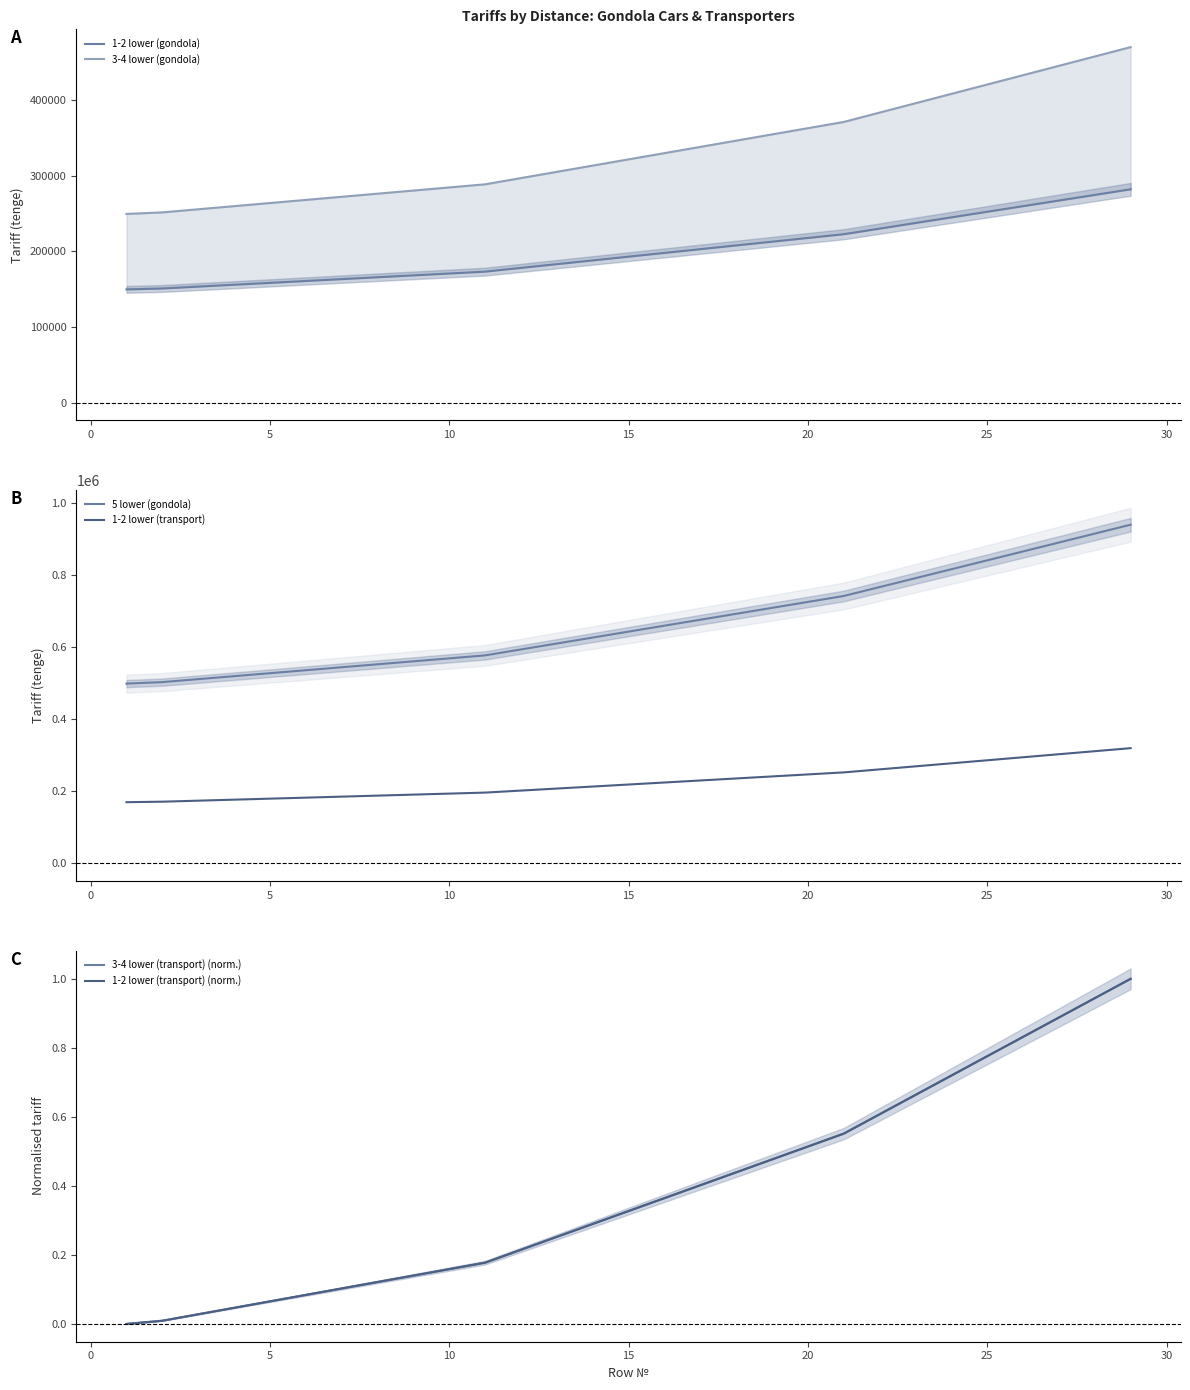

Reading left to right, extract all data points from this chart.

1-2 lower (gondola): 149737.5	150975.0	153450.0	155925.0	158400.0	160875.0	163350.0	165825.0	168300.0	170775.0	173250.0	178200.0	183150.0	188100.0	193050.0	198000.0	202950.0	207900.0	212850.0	217800.0	222750.0	230175.0	237600.0	245025.0	252450.0	259875.0	267300.0	274725.0	282150.0
3-4 lower (gondola): 249562.5	251625.0	255750.0	259875.0	264000.0	268125.0	272250.0	276375.0	280500.0	284625.0	288750.0	297000.0	305250.0	313500.0	321750.0	330000.0	338250.0	346500.0	354750.0	363000.0	371250.0	383625.0	396000.0	408375.0	420750.0	433125.0	445500.0	457875.0	470250.0
5 lower (gondola): 499125.0	503250.0	511500.0	519750.0	528000.0	536250.0	544500.0	552750.0	561000.0	569250.0	577500.0	594000.0	610500.0	627000.0	643500.0	660000.0	676500.0	693000.0	709500.0	726000.0	742500.0	767250.0	792000.0	816750.0	841500.0	866250.0	891000.0	915750.0	940500.0
1-2 lower (transport): 169702.5	171105.0	173910.0	176715.0	179520.0	182325.0	185130.0	187935.0	190740.0	193545.0	196350.0	201960.0	207570.0	213180.0	218790.0	224400.0	230010.0	235620.0	241230.0	246840.0	252450.0	260865.0	269280.0	277695.0	286110.0	294525.0	302940.0	311355.0	319770.0
3-4 lower (transport) (norm.): 0.0	0.0	0.0	0.0	0.1	0.1	0.1	0.1	0.1	0.2	0.2	0.2	0.3	0.3	0.3	0.4	0.4	0.4	0.5	0.5	0.6	0.6	0.7	0.7	0.8	0.8	0.9	0.9	1.0
1-2 lower (transport) (norm.): 0.0	0.0	0.0	0.0	0.1	0.1	0.1	0.1	0.1	0.2	0.2	0.2	0.3	0.3	0.3	0.4	0.4	0.4	0.5	0.5	0.6	0.6	0.7	0.7	0.8	0.8	0.9	0.9	1.0